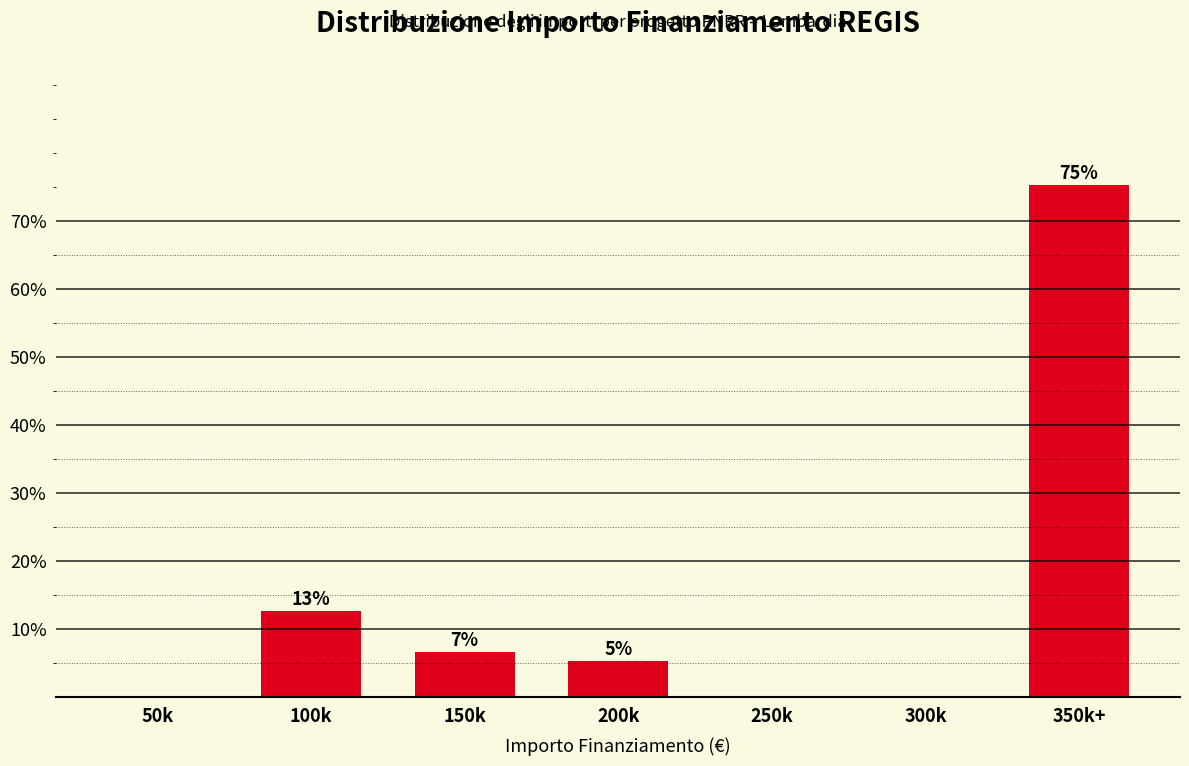

Are the bars horizontal?

No